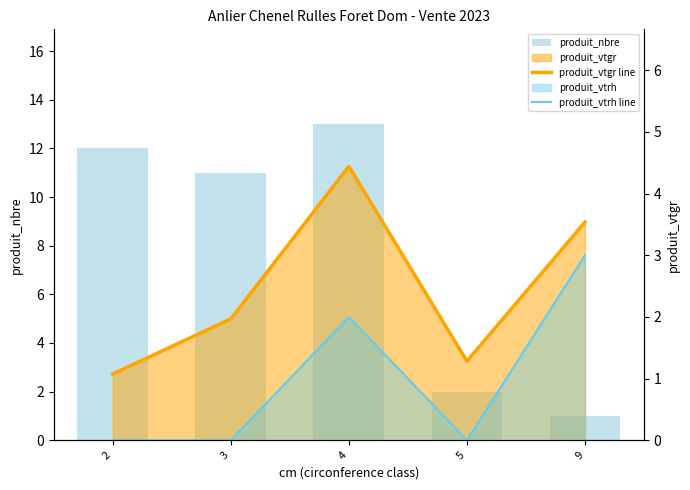

Between 9 and 4, which is larger?

4